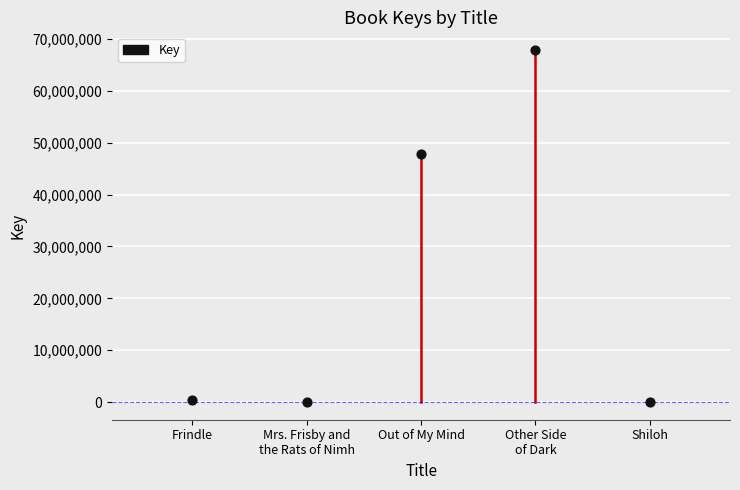

What is the range of Y values (max minus min)?

67874108